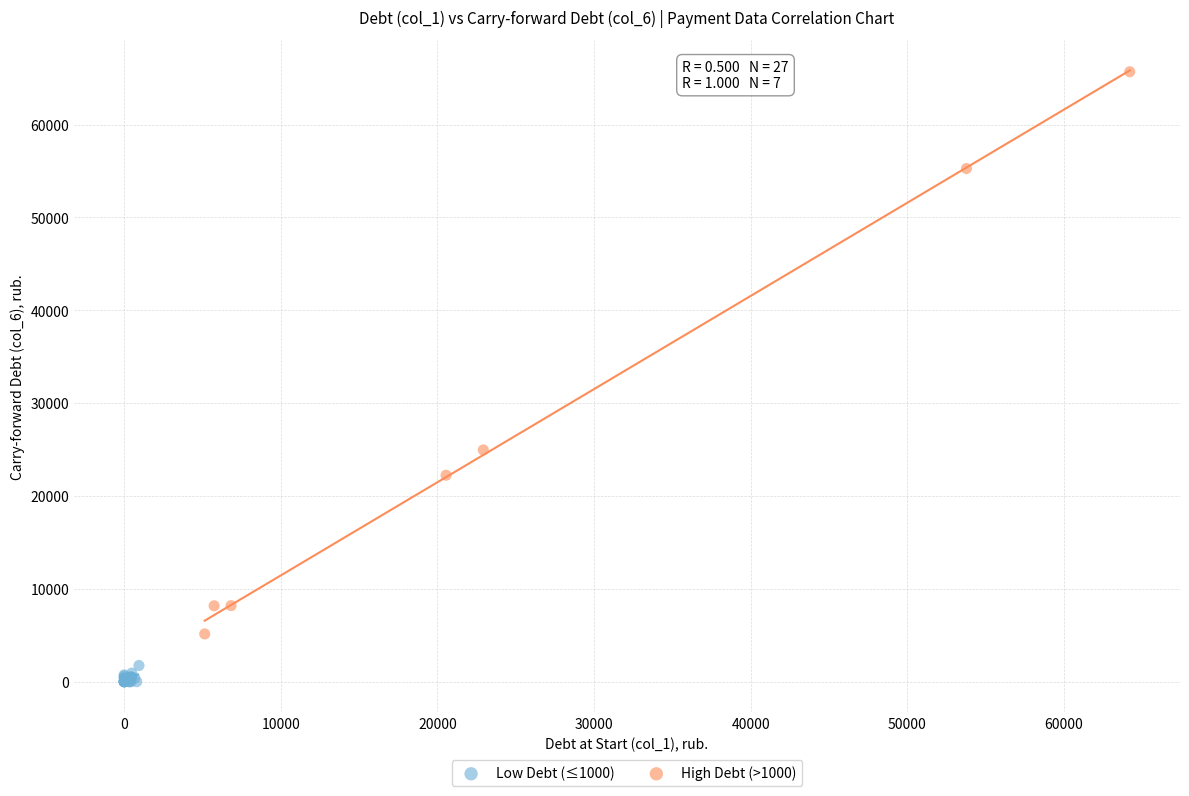

Which series reaches the maximum Y coordinate?

High Debt (>1000)